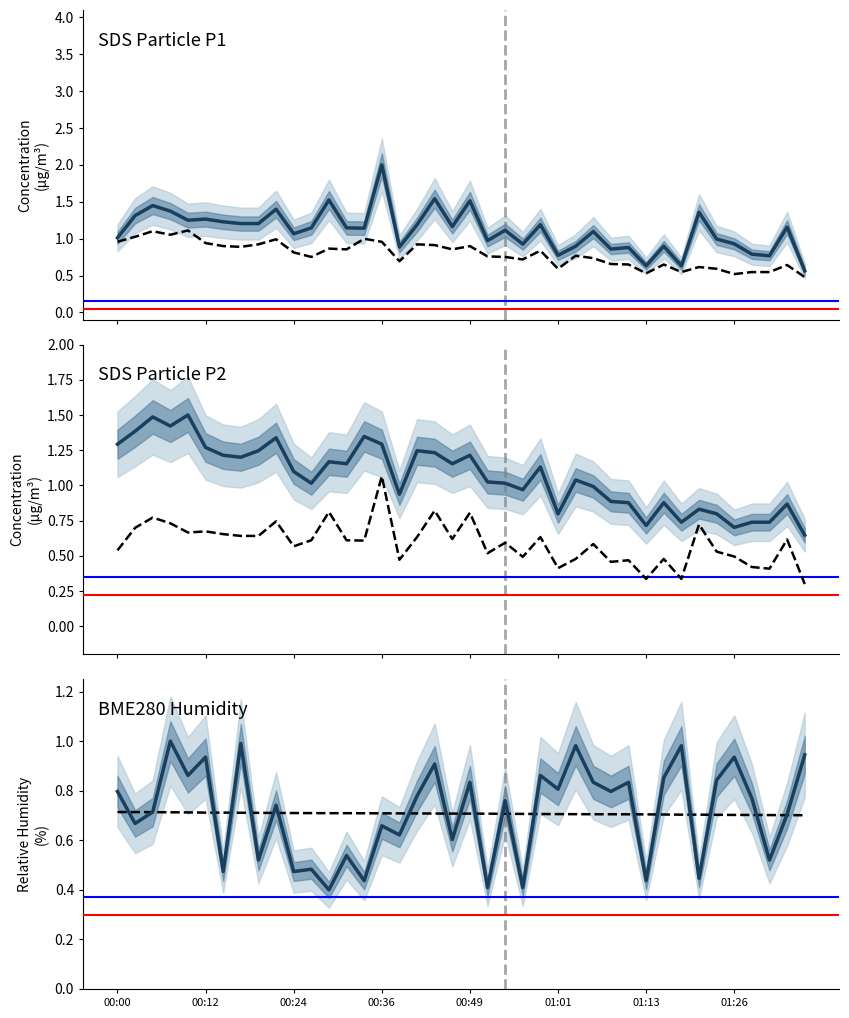

How many distinct data groups are displayed?

4